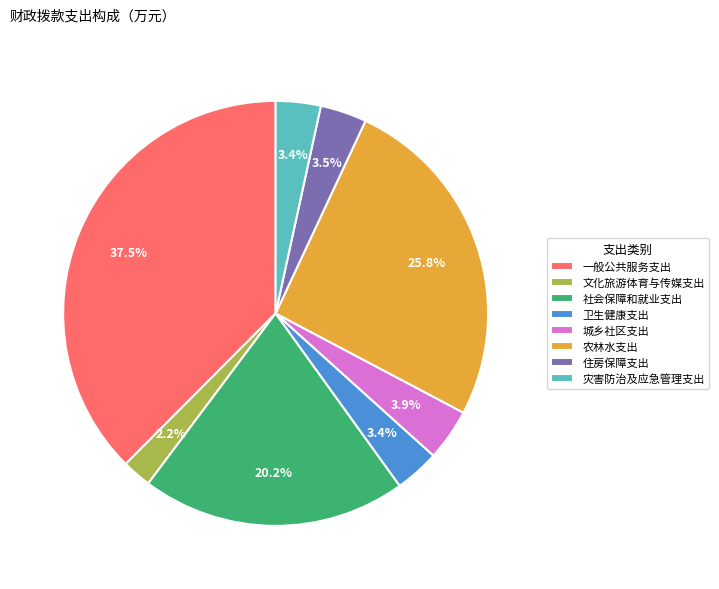

What is the smallest slice in the pie chart?

文化旅游体育与传媒支出